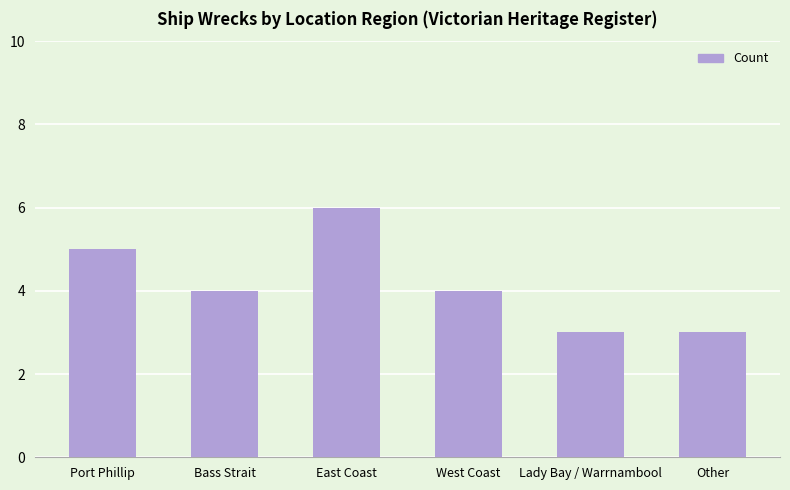

Which has a higher value, Port Phillip or East Coast?

East Coast